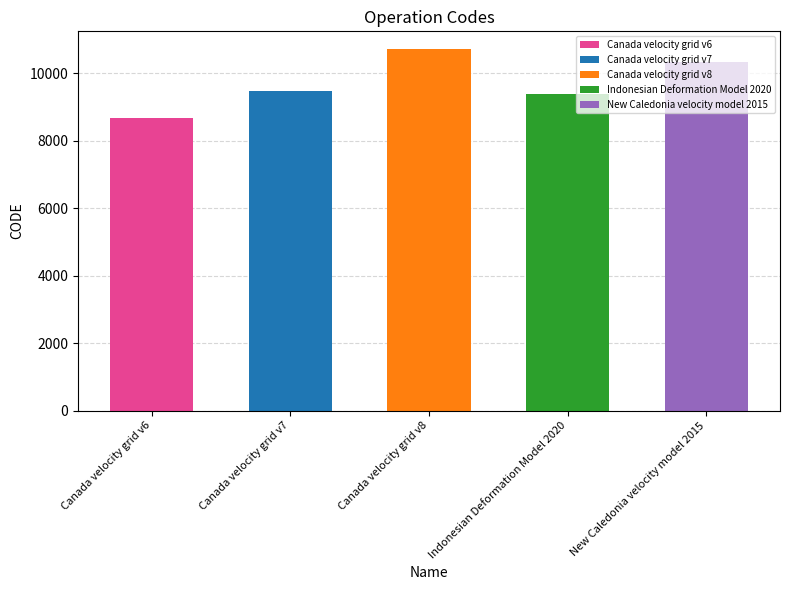

Approximately how many times larger is the value at New Caledonia velocity model 2015 compared to Canada velocity grid v6?

1.2